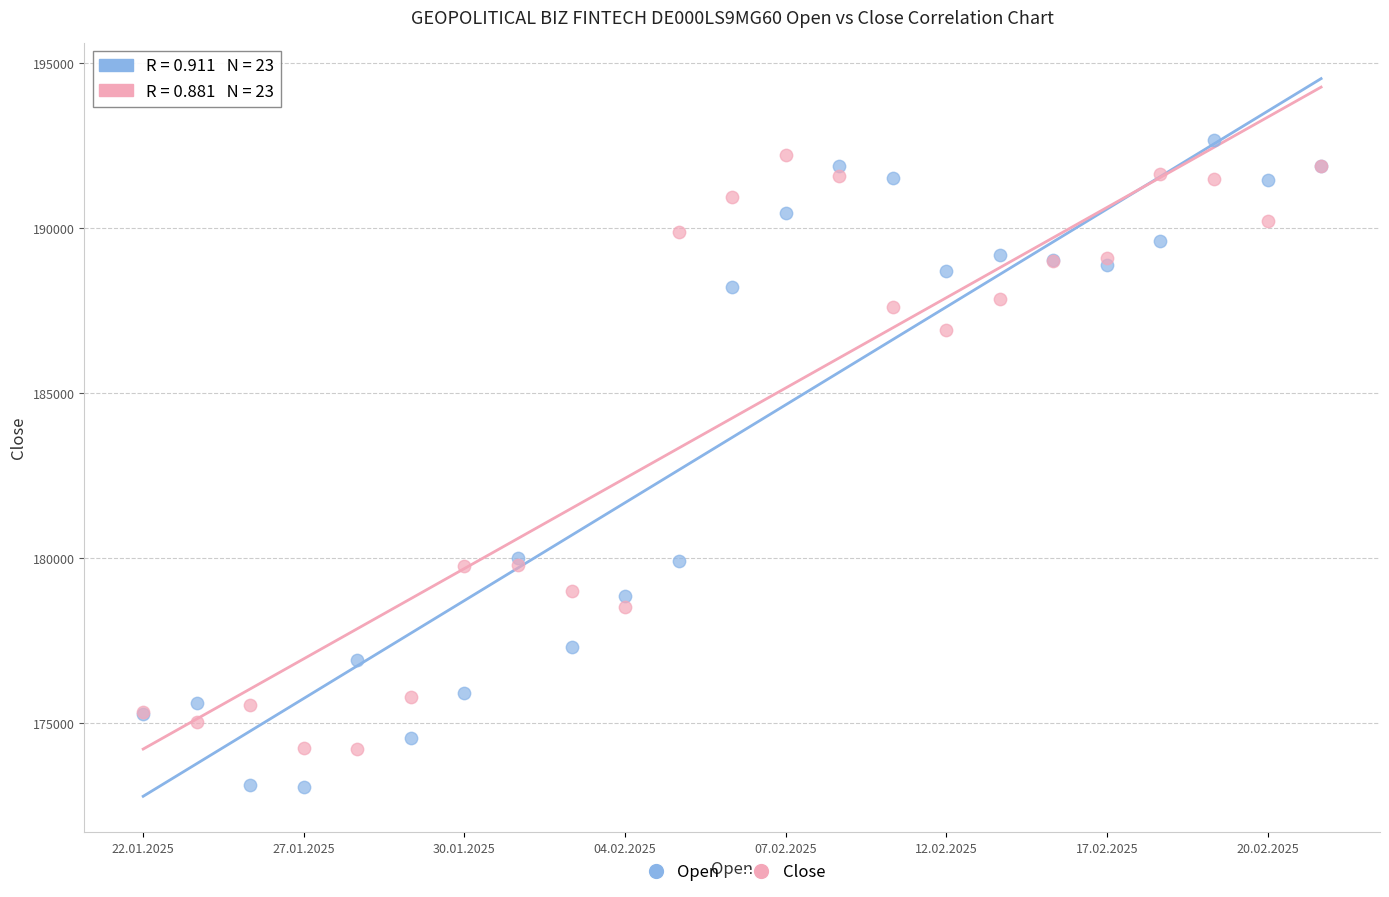

Which series has the largest Y range (max minus min)?

Open